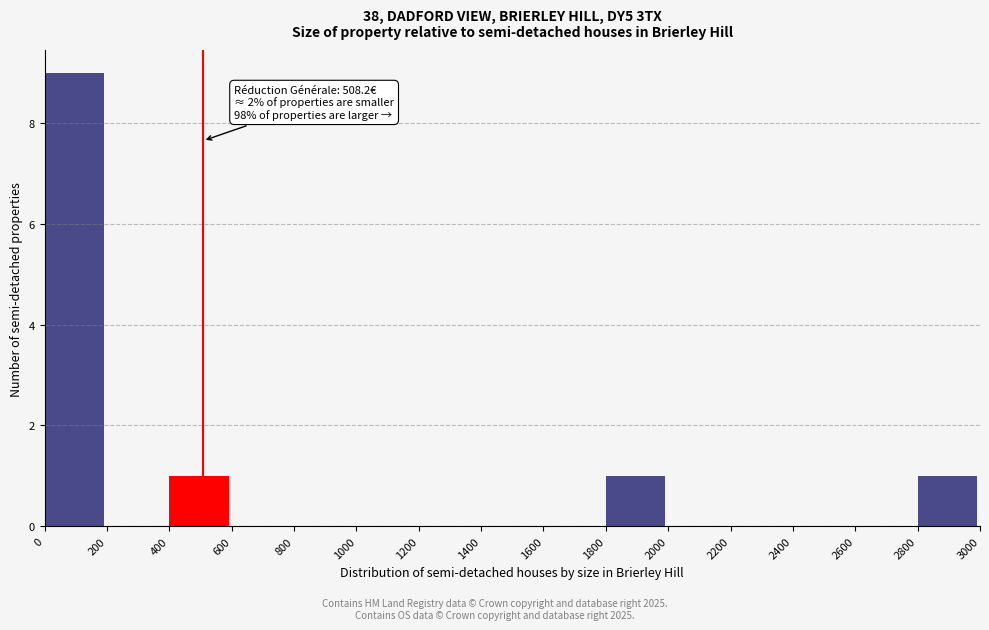

Which range on the x-axis has the tallest bar?

0 to 200